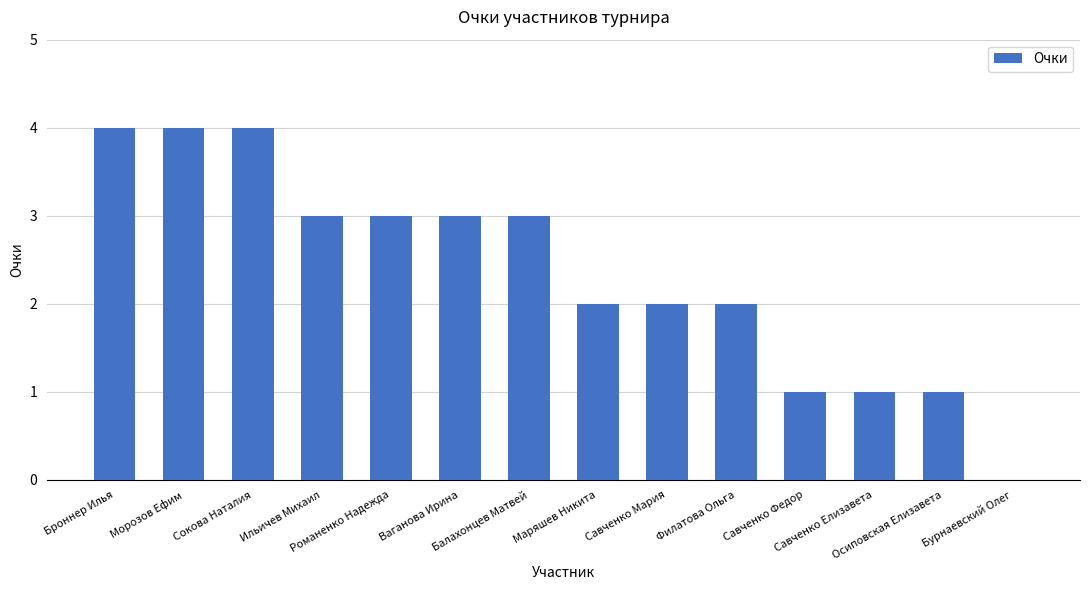

What is the sum of all values?

33